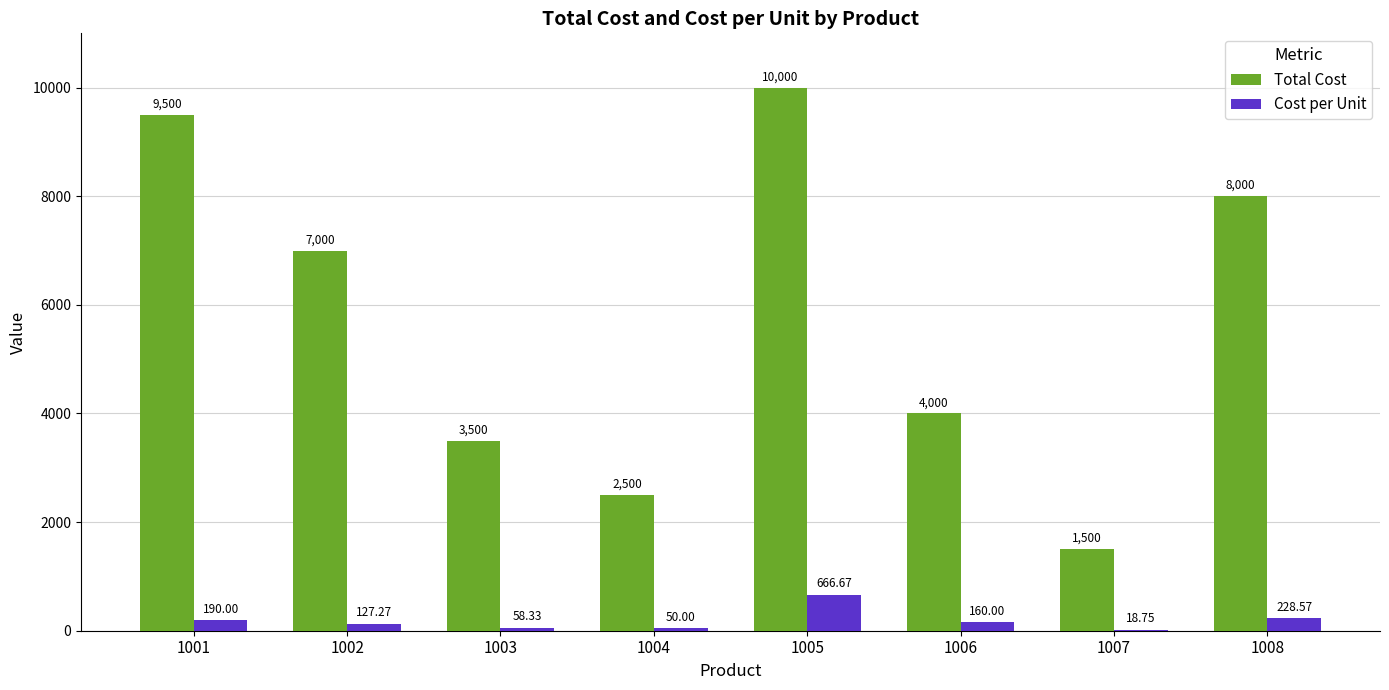

Which series has the largest total across all categories?

Total Cost